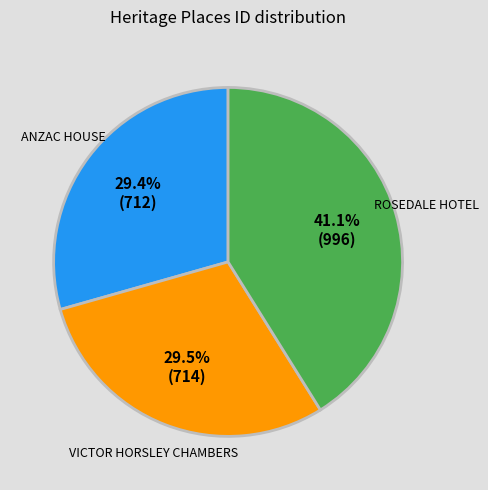

The ROSEDALE HOTEL slice represents 41% of the pie. True or false?

True